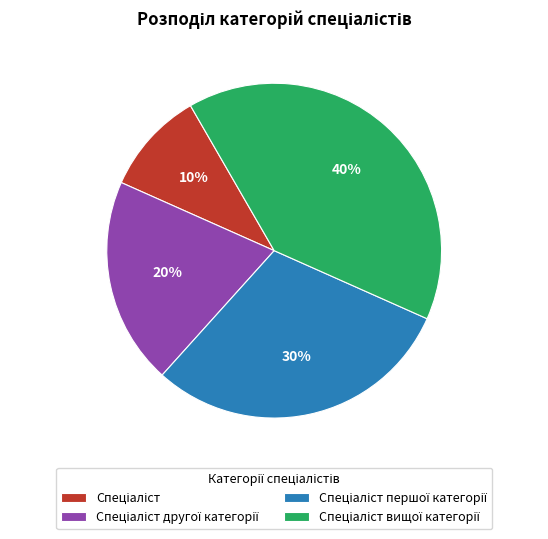

Does any single category account for the majority?

No